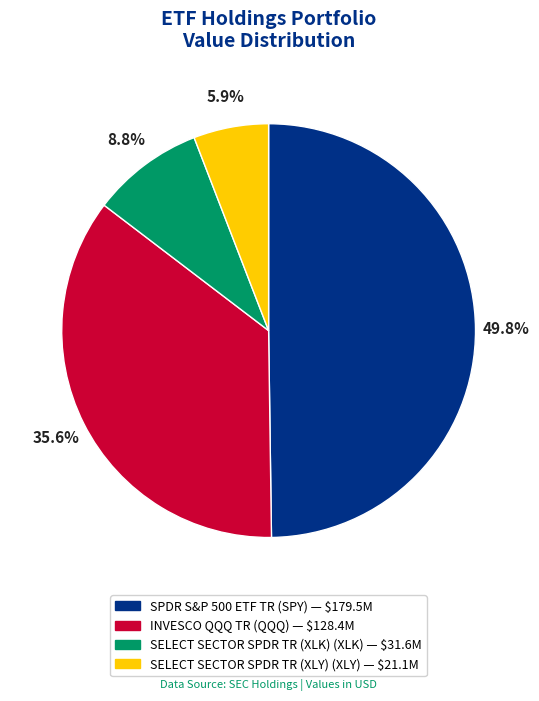

Which has a higher value, INVESCO QQQ TR or SPDR S&P 500 ETF TR?

SPDR S&P 500 ETF TR